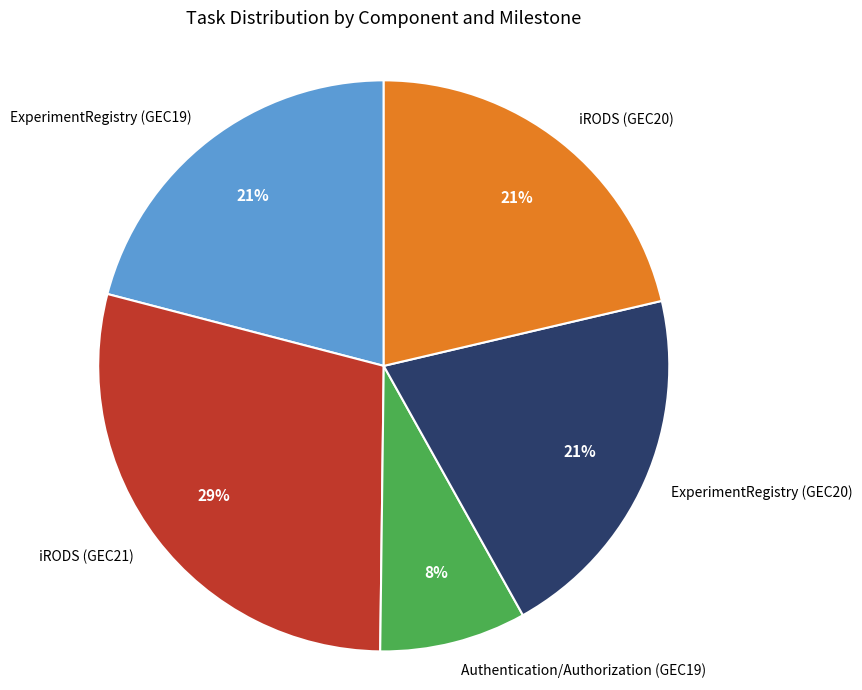

Is it true that ExperimentRegistry (GEC19) is 13% of the pie?

False